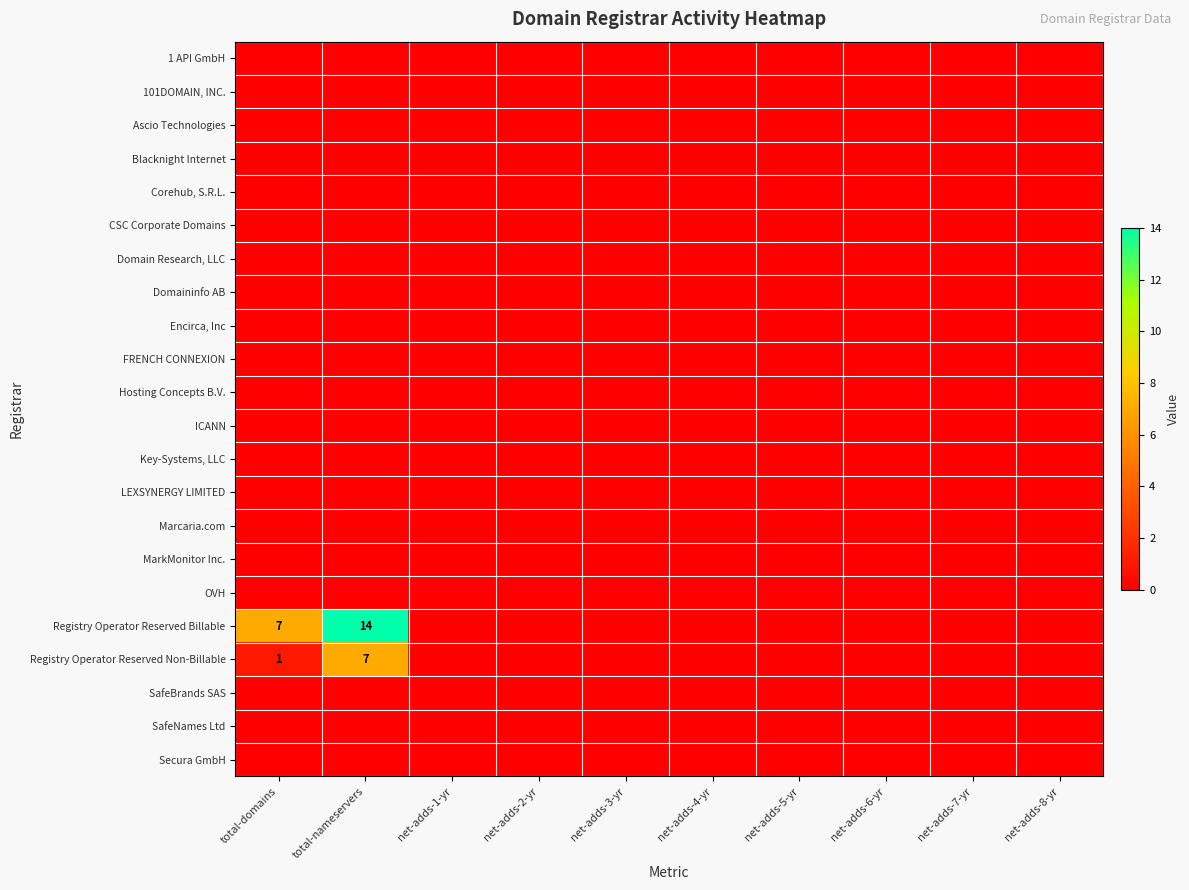

Count the number of categories in the chart.

10